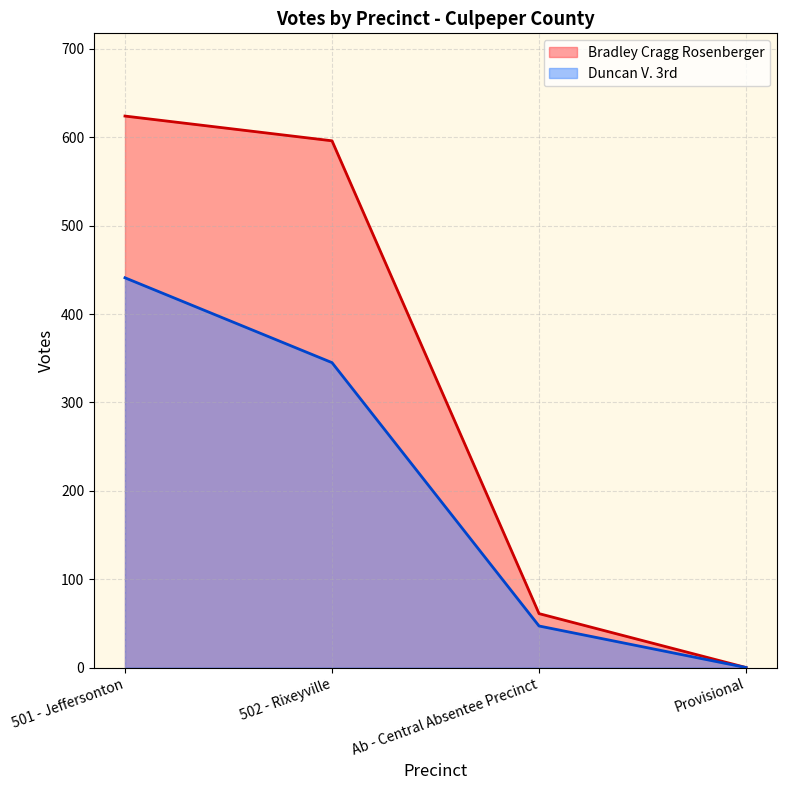

What is the highest value of the Bradley Cragg Rosenberger series?

624